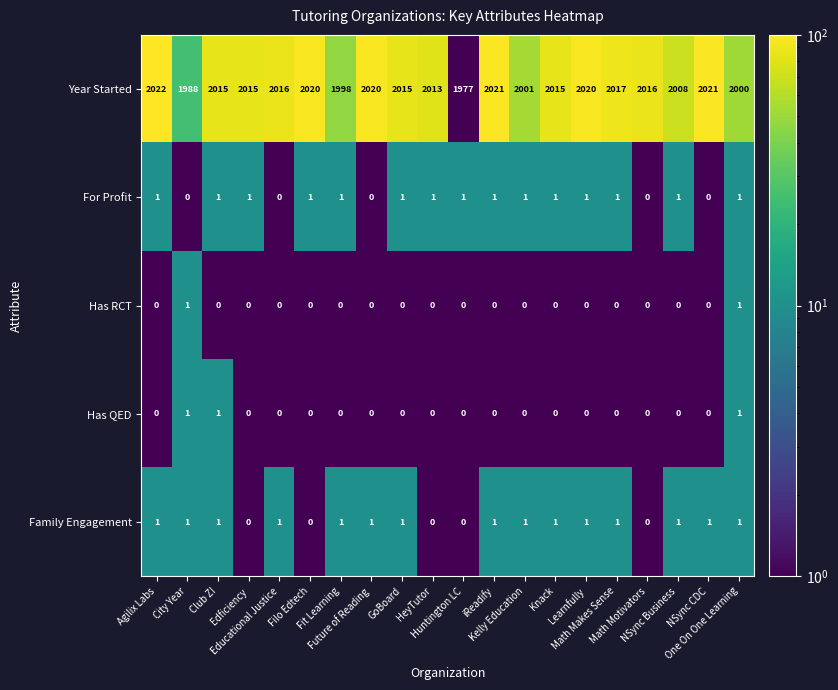

What is the greatest value displayed?

2022